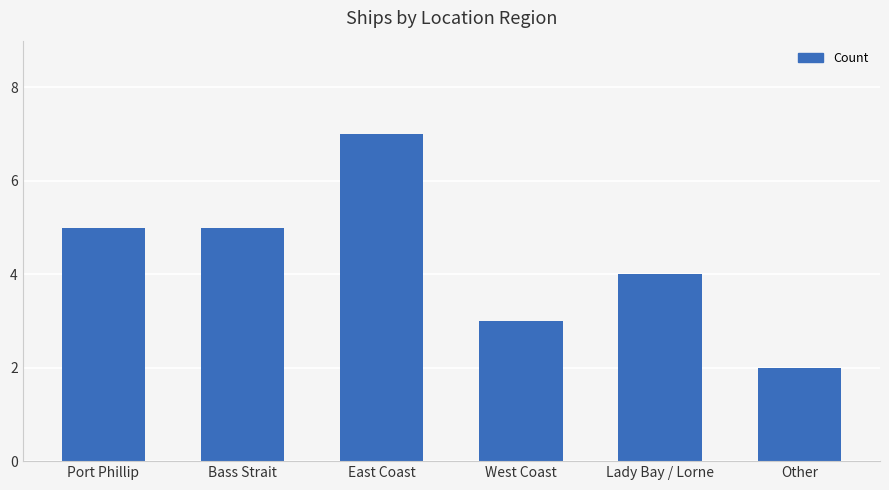

What is the label of the 5th bar from the right?

Bass Strait